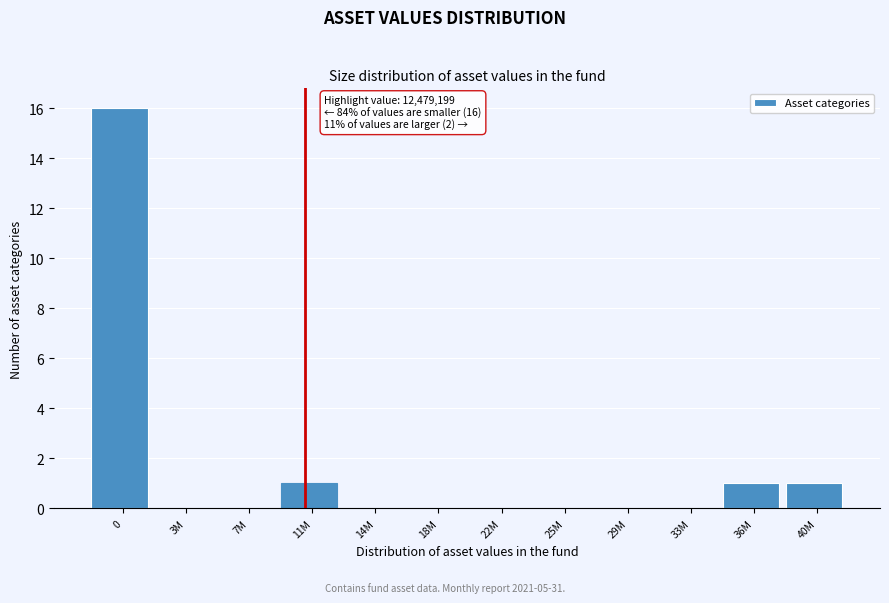

The value at 0 is 16. True or false?

True